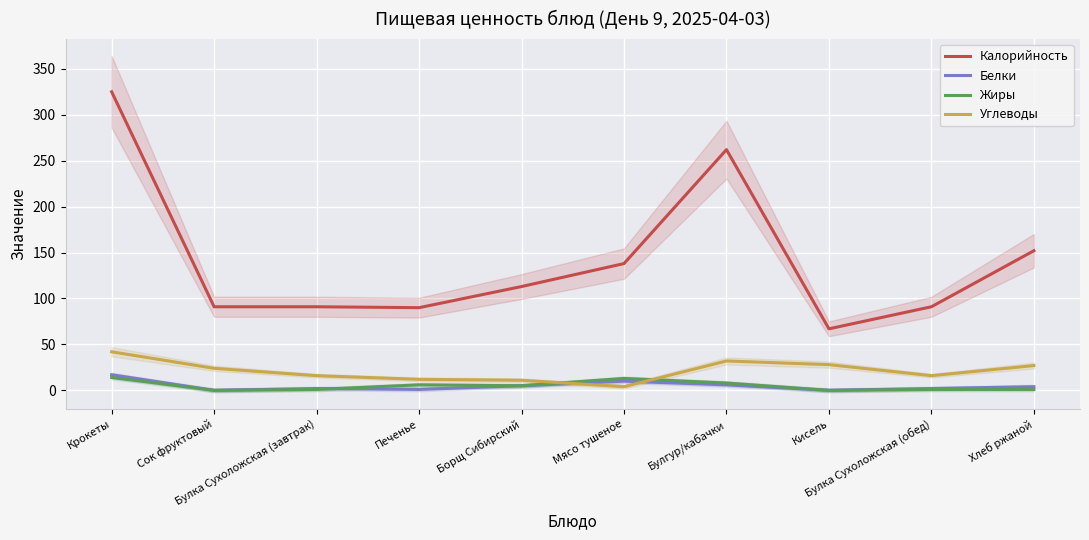

What is the total value across all series at Хлеб ржаной?

184